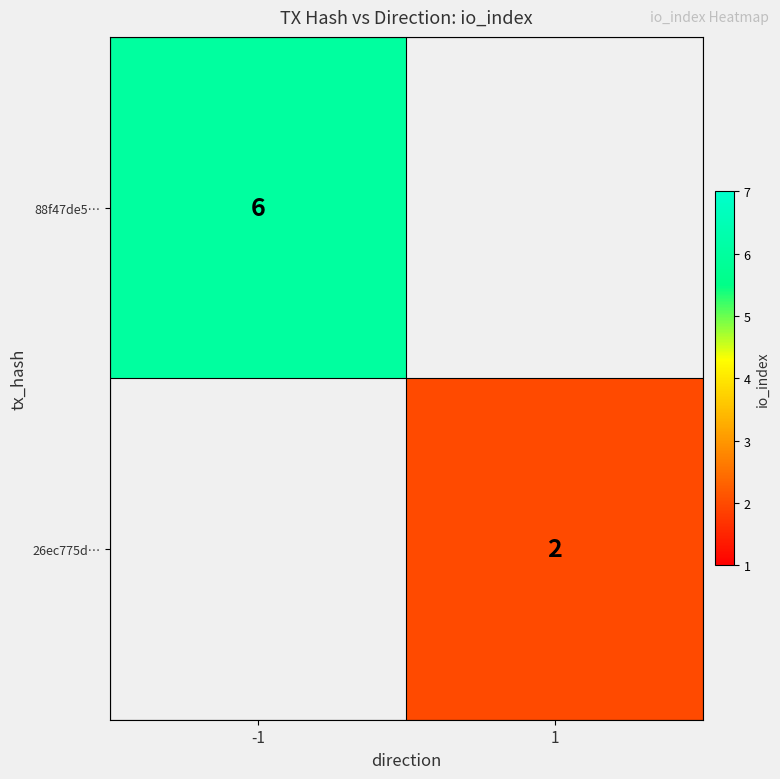

Which label corresponds to the smallest value in the chart?

1